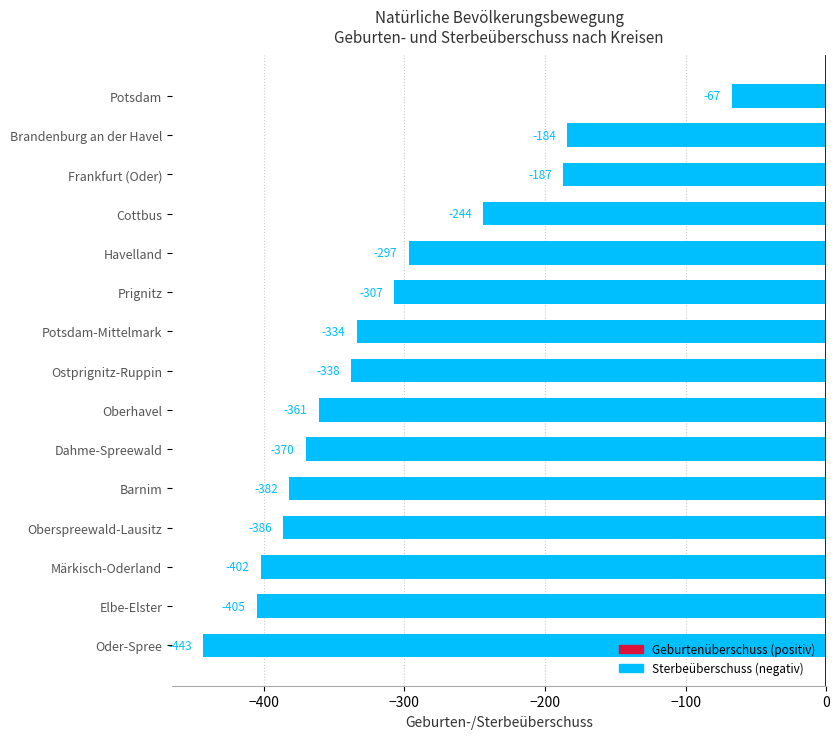

What is the difference between the values at Potsdam-Mittelmark and Ostprignitz-Ruppin?

4